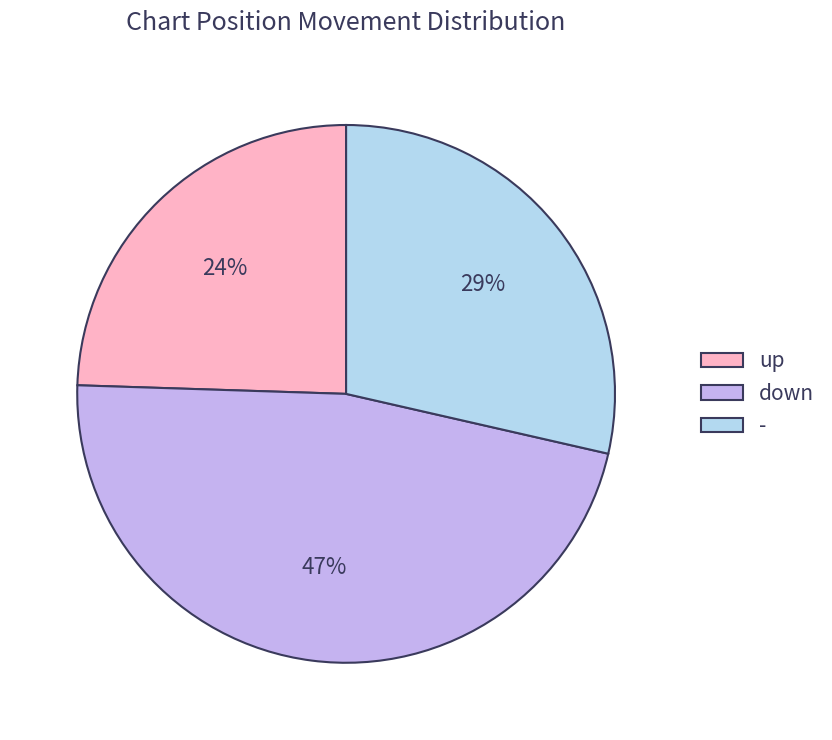

What percentage is the - slice, to the nearest percent?

29%